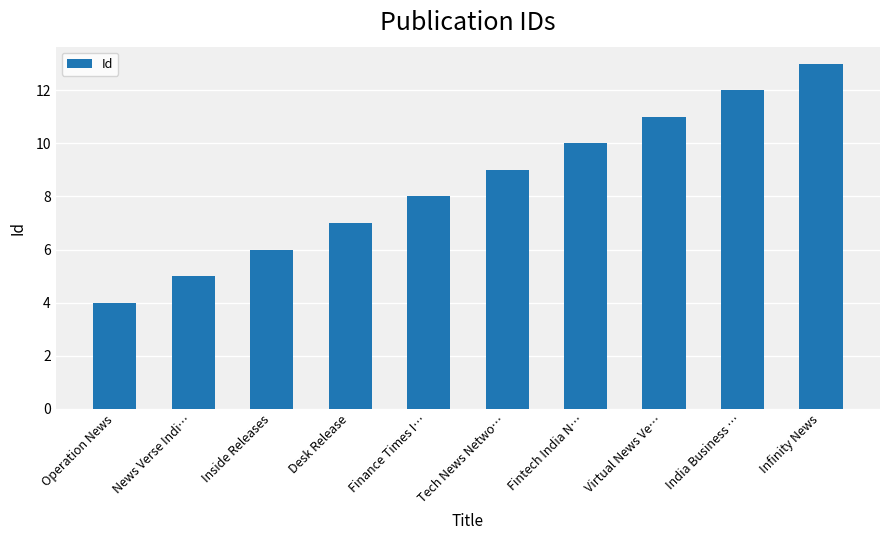

Which label corresponds to the largest value in the chart?

Infinity News